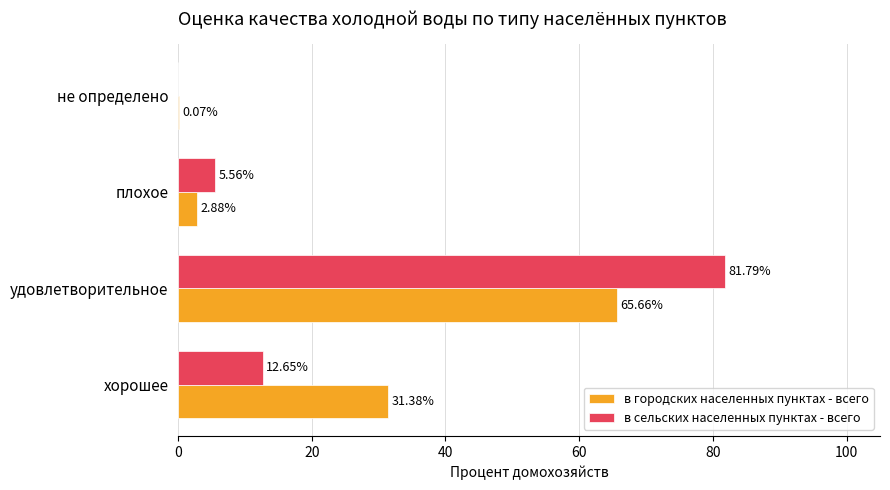

Between удовлетворительное and не определено, which series saw the biggest shift?

в сельских населенных пунктах - всего